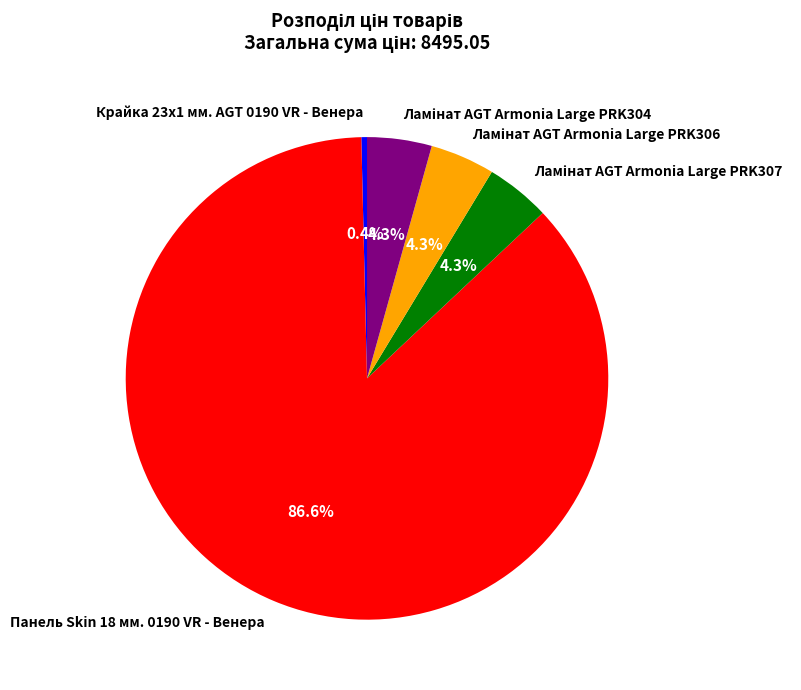

What is the smallest slice in the pie chart?

Крайка 23x1 мм. AGT 0190 VR - Венера